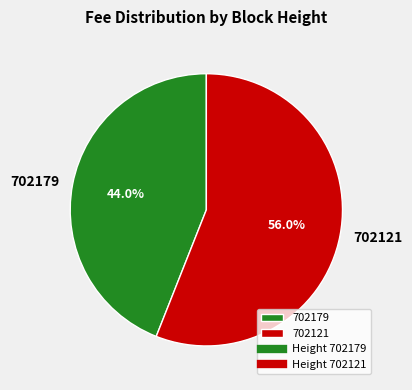

Which has a higher value, 702121 or 702179?

702121